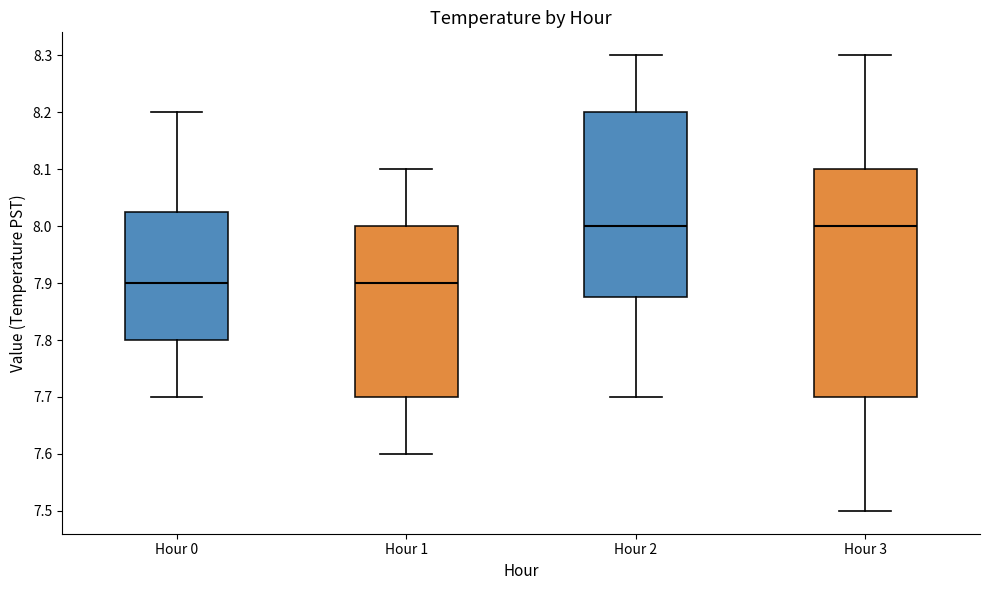

Reading left to right, read every box against the y-axis: the position of its median line, the range the box covers, and the ends of its whiskers. The values are not printed on the chart, so give them approximately, as read against the axis.

Hour 0: median 7.90, box 7.80 to 8.03, whiskers 7.70 to 8.20
Hour 1: median 7.90, box 7.70 to 8.00, whiskers 7.60 to 8.10
Hour 2: median 8.00, box 7.88 to 8.20, whiskers 7.70 to 8.30
Hour 3: median 8.00, box 7.70 to 8.10, whiskers 7.50 to 8.30